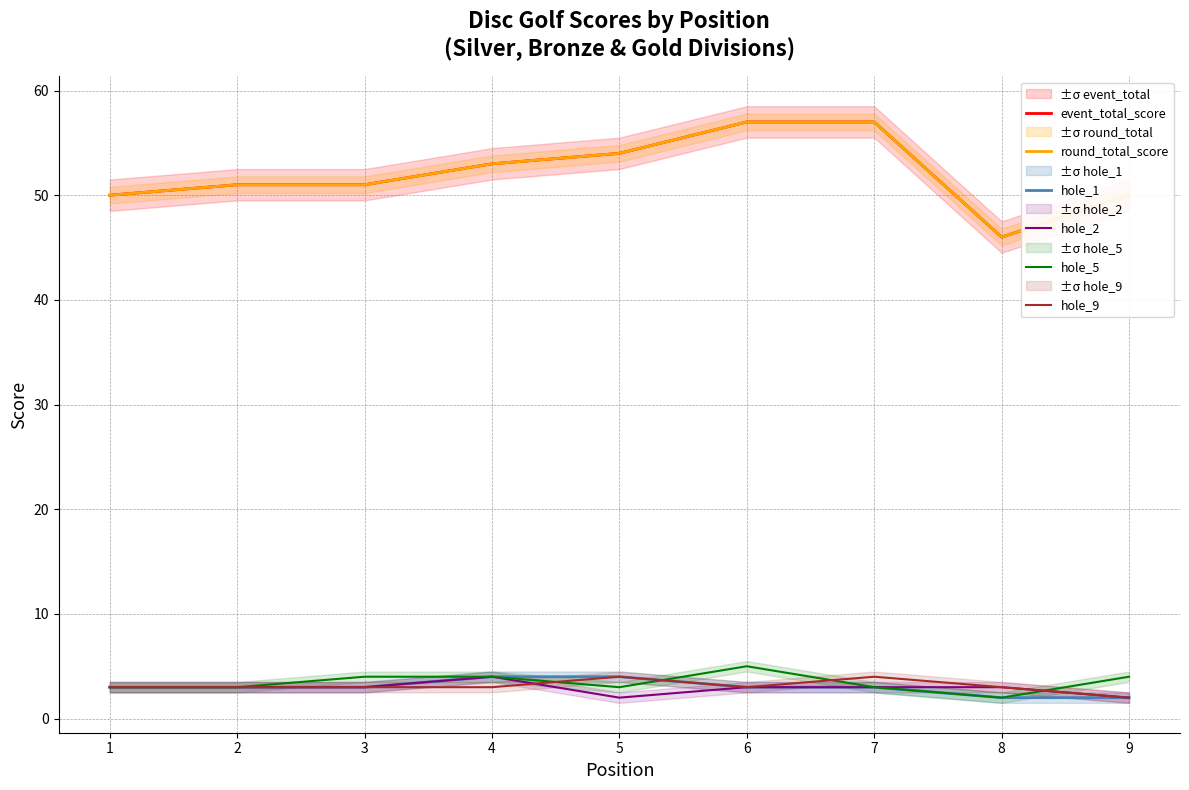

True or false: event_total_score has a value of 71 at 8.

False